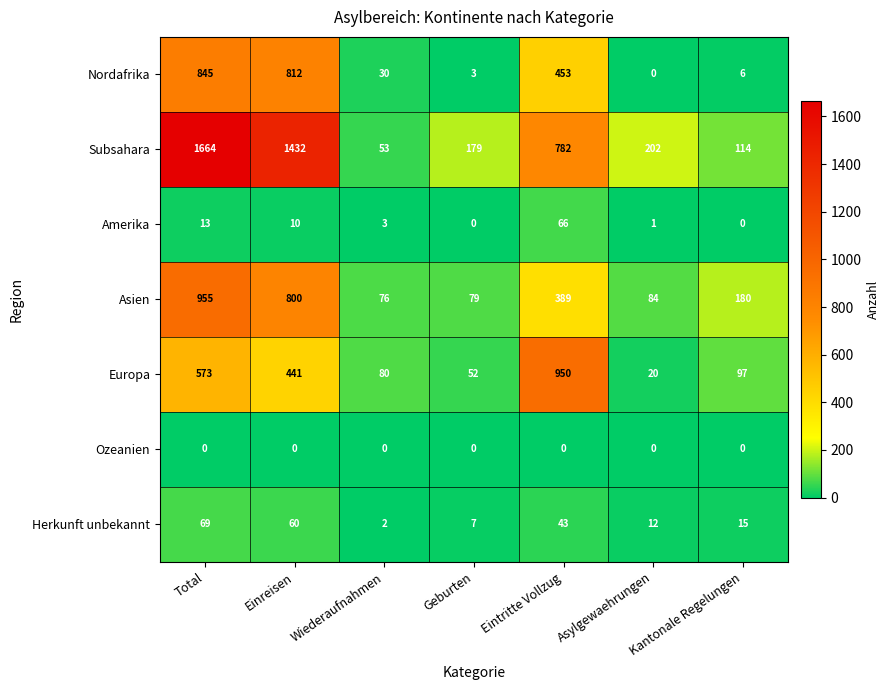

List the series in order of their peak value, highest first.

Subsahara, Asien, Europa, Nordafrika, Herkunft unbekannt, Amerika, Ozeanien